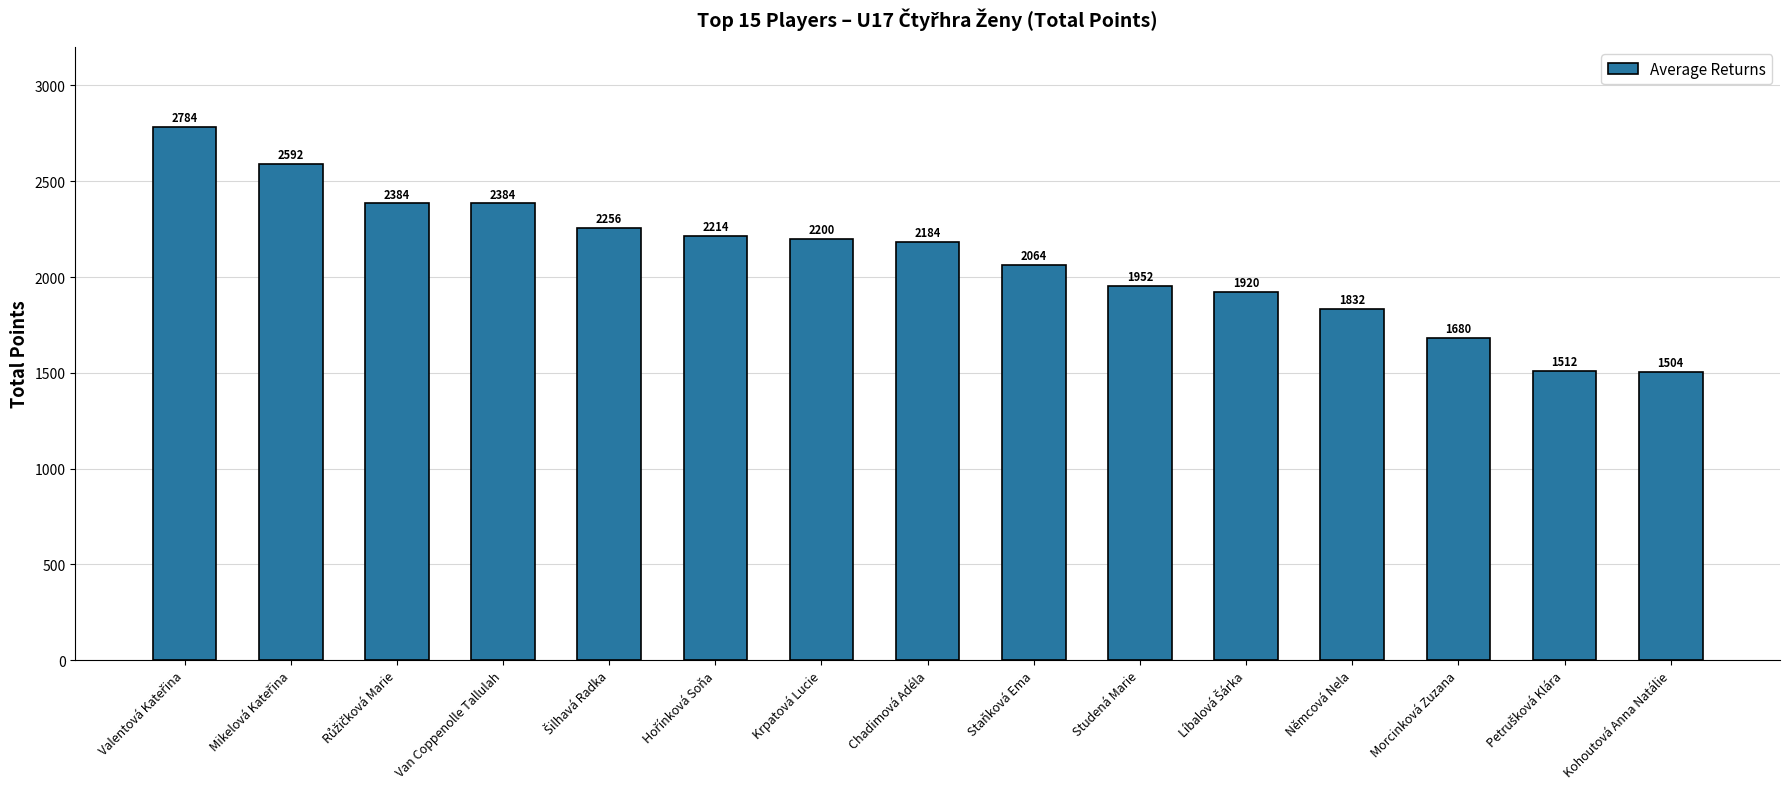

Approximately how many times larger is the value at Chadimová Adéla compared to Kohoutová Anna Natálie?

1.5